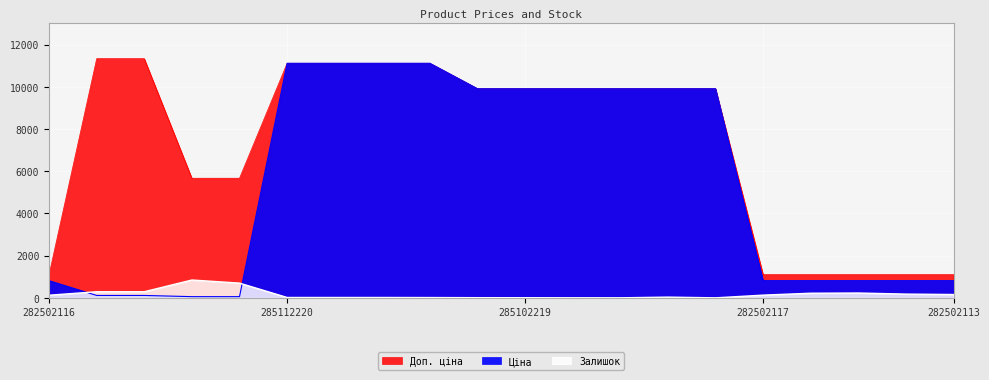

Reading left to right, list all the values displayed in this chart.

Ціна: 282502116=813.0	239792197=113.3	239792196=113.3	239752197=56.7	239752196=56.7	285112220=11113.6	285112217=11113.6	285111961=11113.6	285111912=11113.6	285102221=9908.5	285102219=9908.5	285102218=9908.5	285102044=9908.5	285101913=9908.5	285101569=9908.5	282502117=813.0	282502110=813.0	282502115=813.0	282502114=813.0	282502113=813.0
Доп. ціна: 282502116=1101.8	239792197=11334.0	239792196=11334.0	239752197=5667.0	239752196=5667.0	285112220=11113.6	285112217=11113.6	285111961=11113.6	285111912=11113.6	285102221=9908.5	285102219=9908.5	285102218=9908.5	285102044=9908.5	285101913=9908.5	285101569=9908.5	282502117=1101.8	282502110=1101.8	282502115=1101.8	282502114=1101.8	282502113=1101.8
Залишок: 282502116=125.0	239792197=289.0	239792196=290.0	239752197=845.0	239752196=698.0	285112220=17.0	285112217=17.0	285111961=17.0	285111912=14.0	285102221=8.0	285102219=7.0	285102218=3.0	285102044=1.0	285101913=35.0	285101569=0.0	282502117=129.0	282502110=219.0	282502115=229.0	282502114=178.0	282502113=158.0